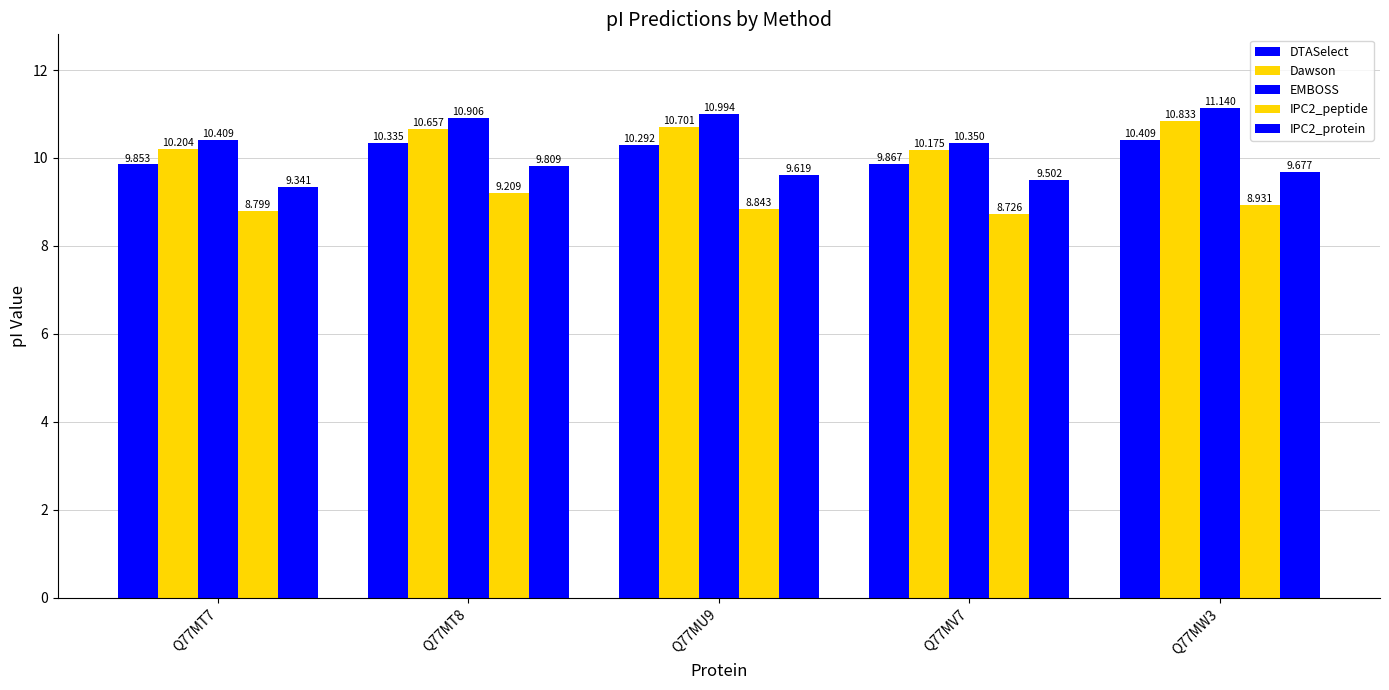

What is the maximum value for IPC2_peptide?

9.2